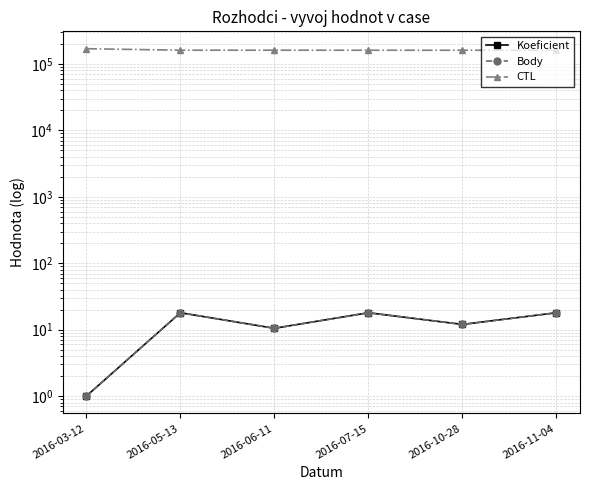

Where is Koeficient nearest to the value 9?

2016-06-11